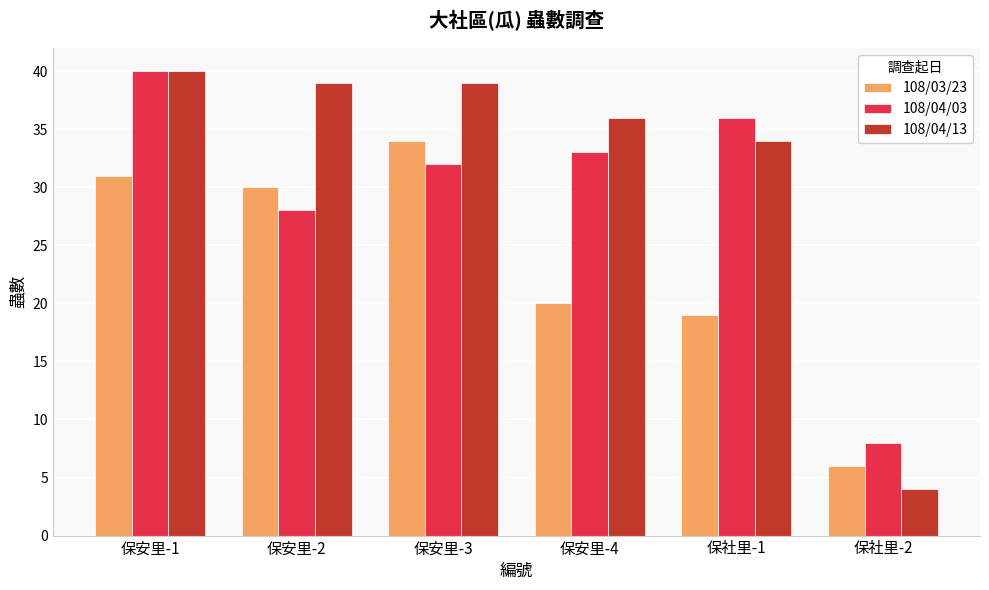

What is the sum of all 108/03/23 values?

140